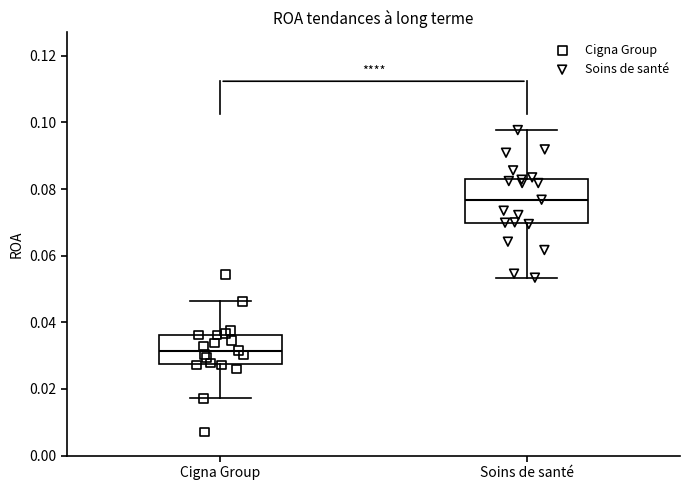

Reading left to right, transcribe this box plot: for each box, give where its median line is, the range the box spans, and where its two whiskers end, as read against the y-axis. The values are not printed on the chart, so give them approximately, as read against the axis.

Cigna Group: median 0.032, box 0.028 to 0.036, whiskers 0.018 to 0.046
Soins de santé: median 0.076, box 0.070 to 0.084, whiskers 0.054 to 0.098